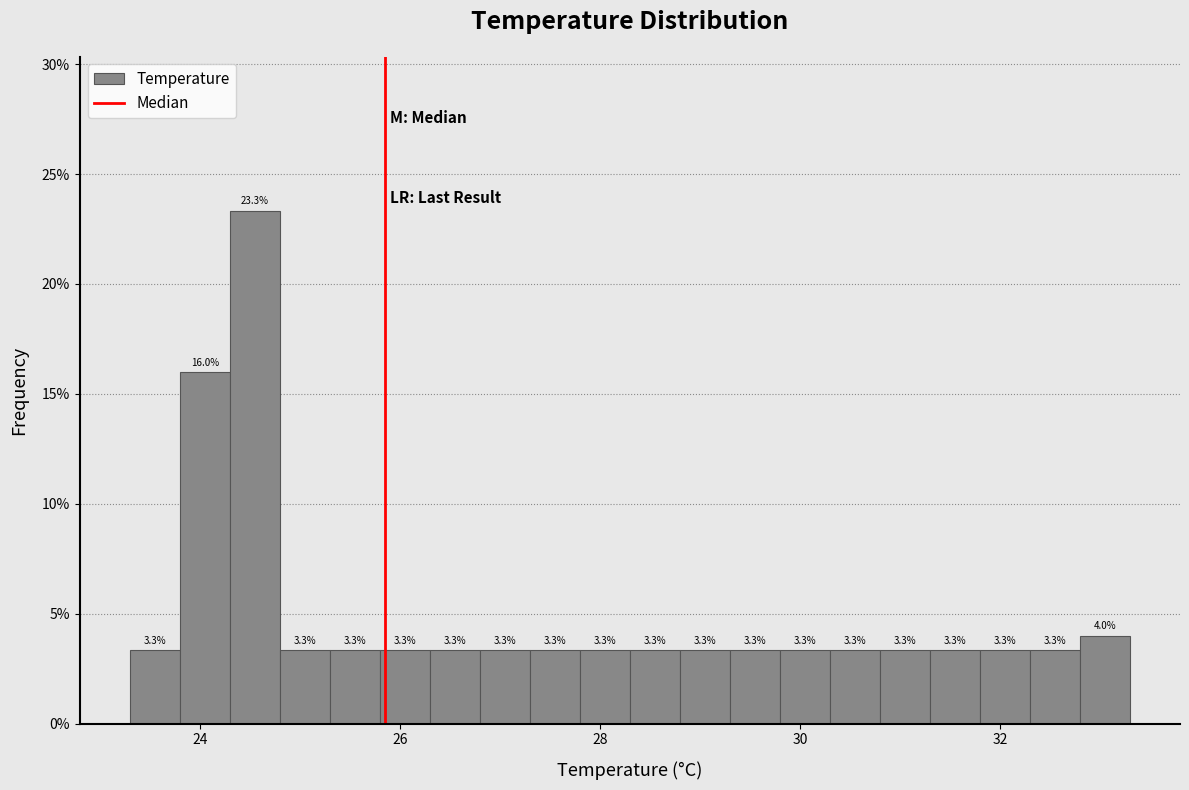

Around what value on the x-axis is the tallest bar? Give the approximate position of its centre, as read against the axis.

24.6